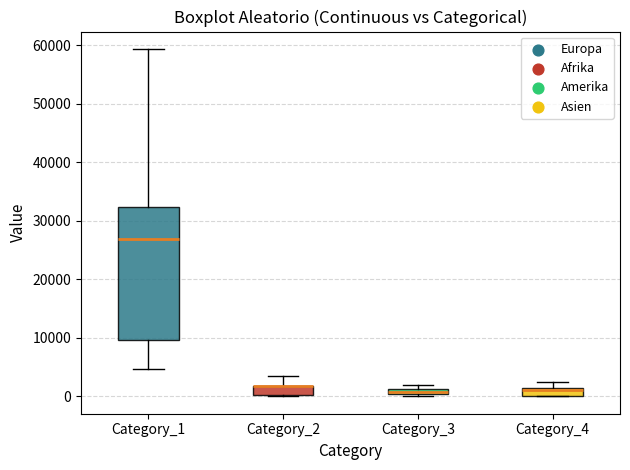

Comparing the boxes themselves (not the whiskers), which one is the tallest?

Category_1